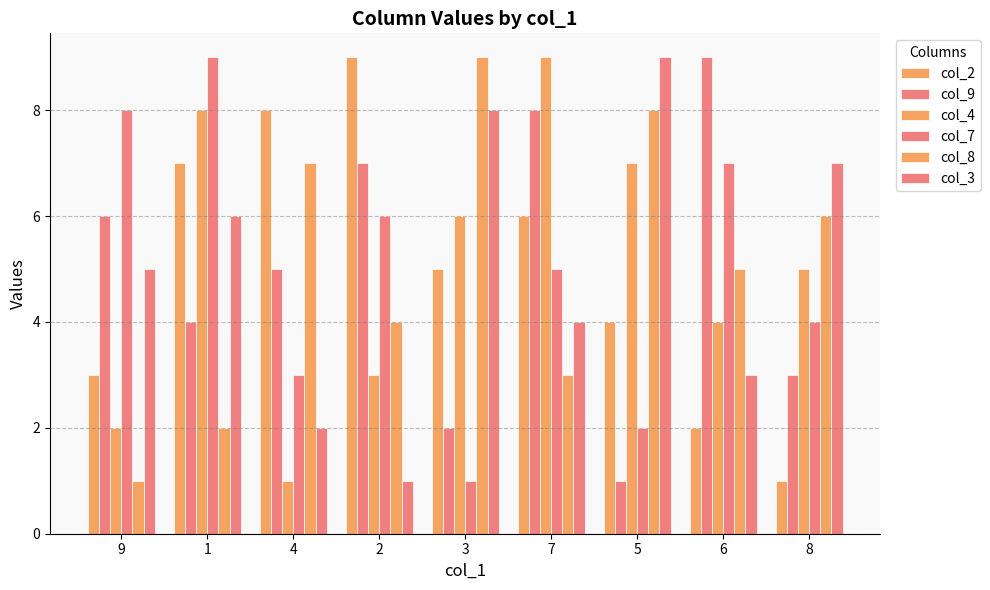

What is the average value of the col_7 series?

5